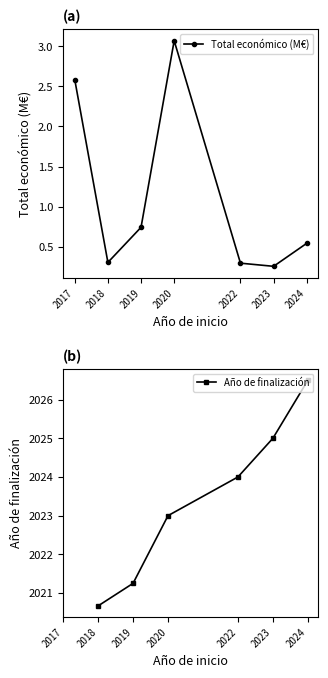

How many lines are shown in the chart?

2